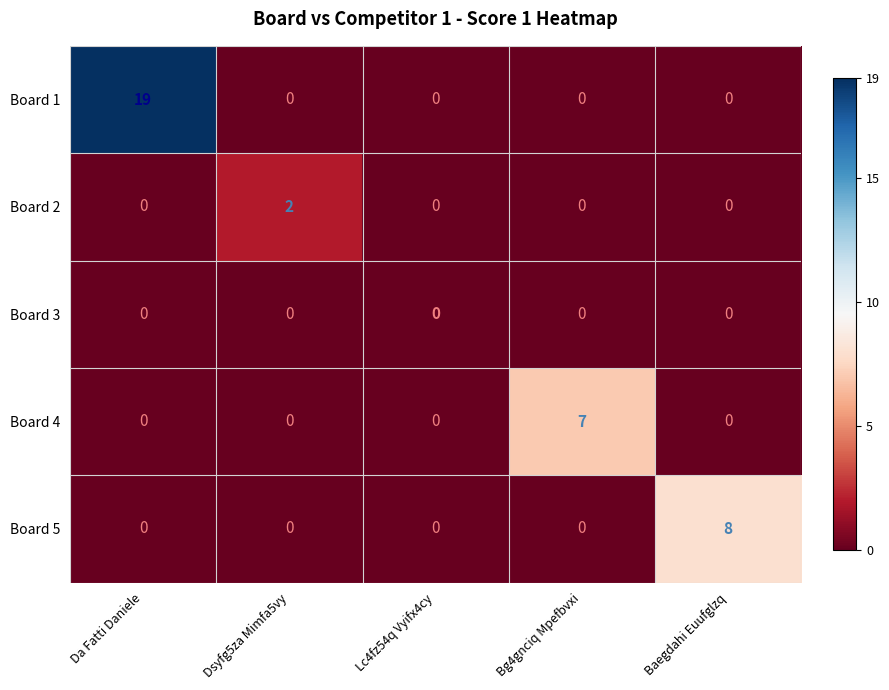

True or false: Board 4 has a value of 5 at Lc4fz54q Vyifx4cy.

False